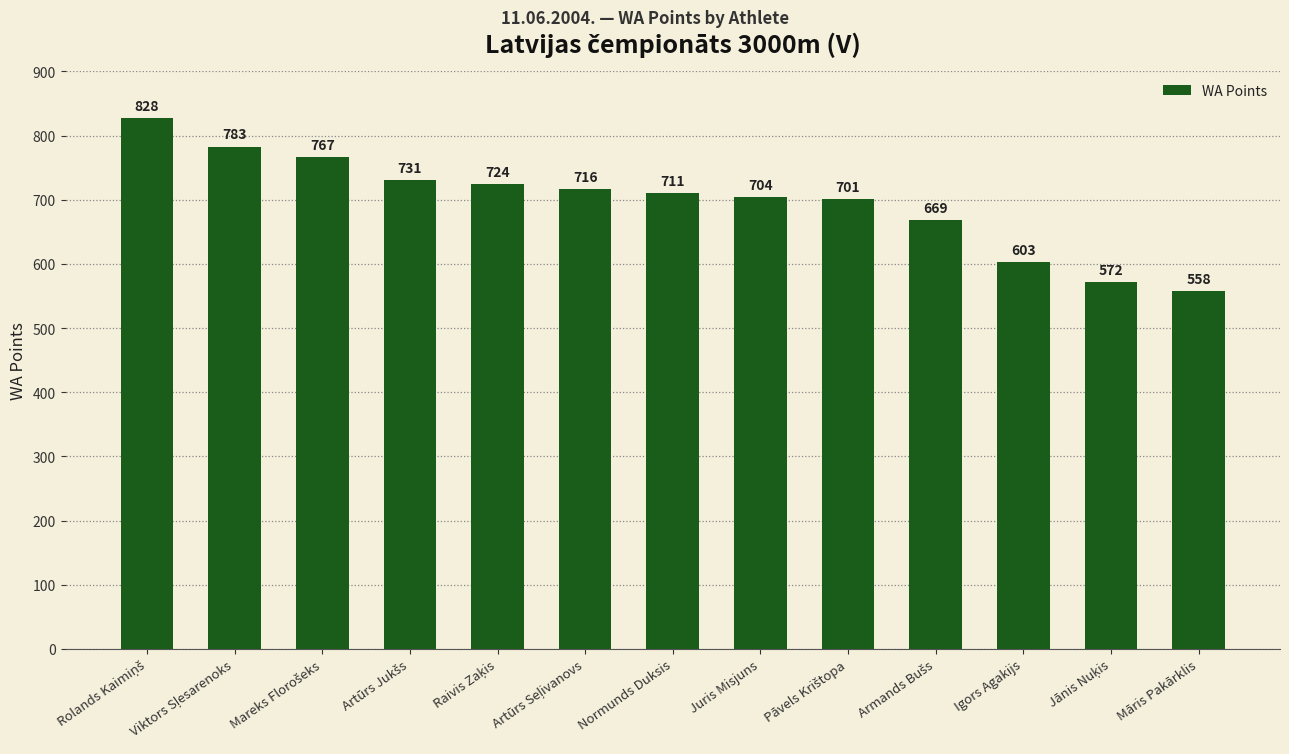

What is the smallest value displayed?

558